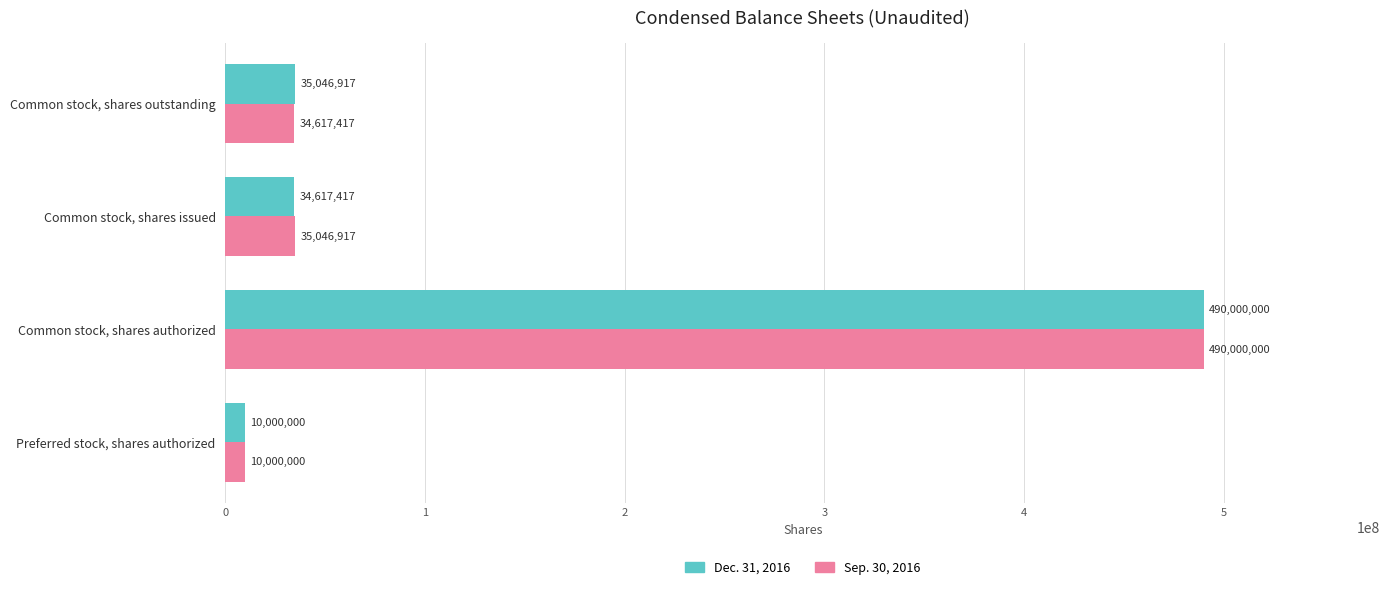

True or false: Dec. 31, 2016 has a value of 126837689 at Common stock, shares authorized.

False